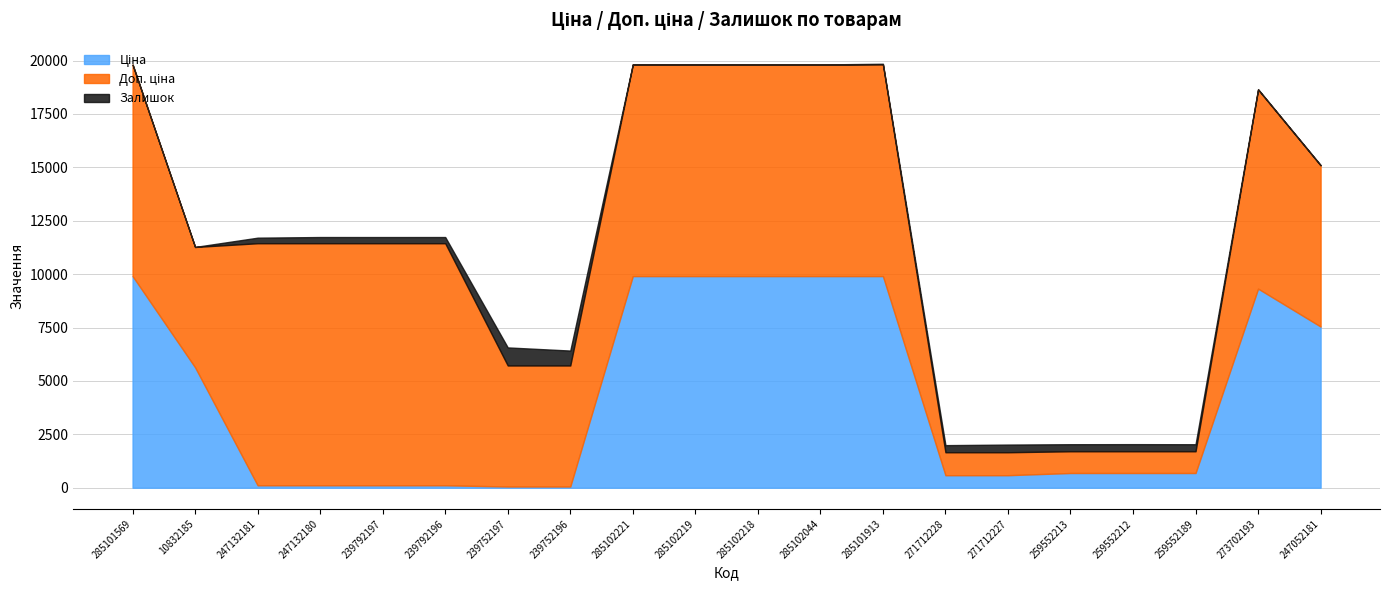

What is the sum of all Залишок values?

4447.0